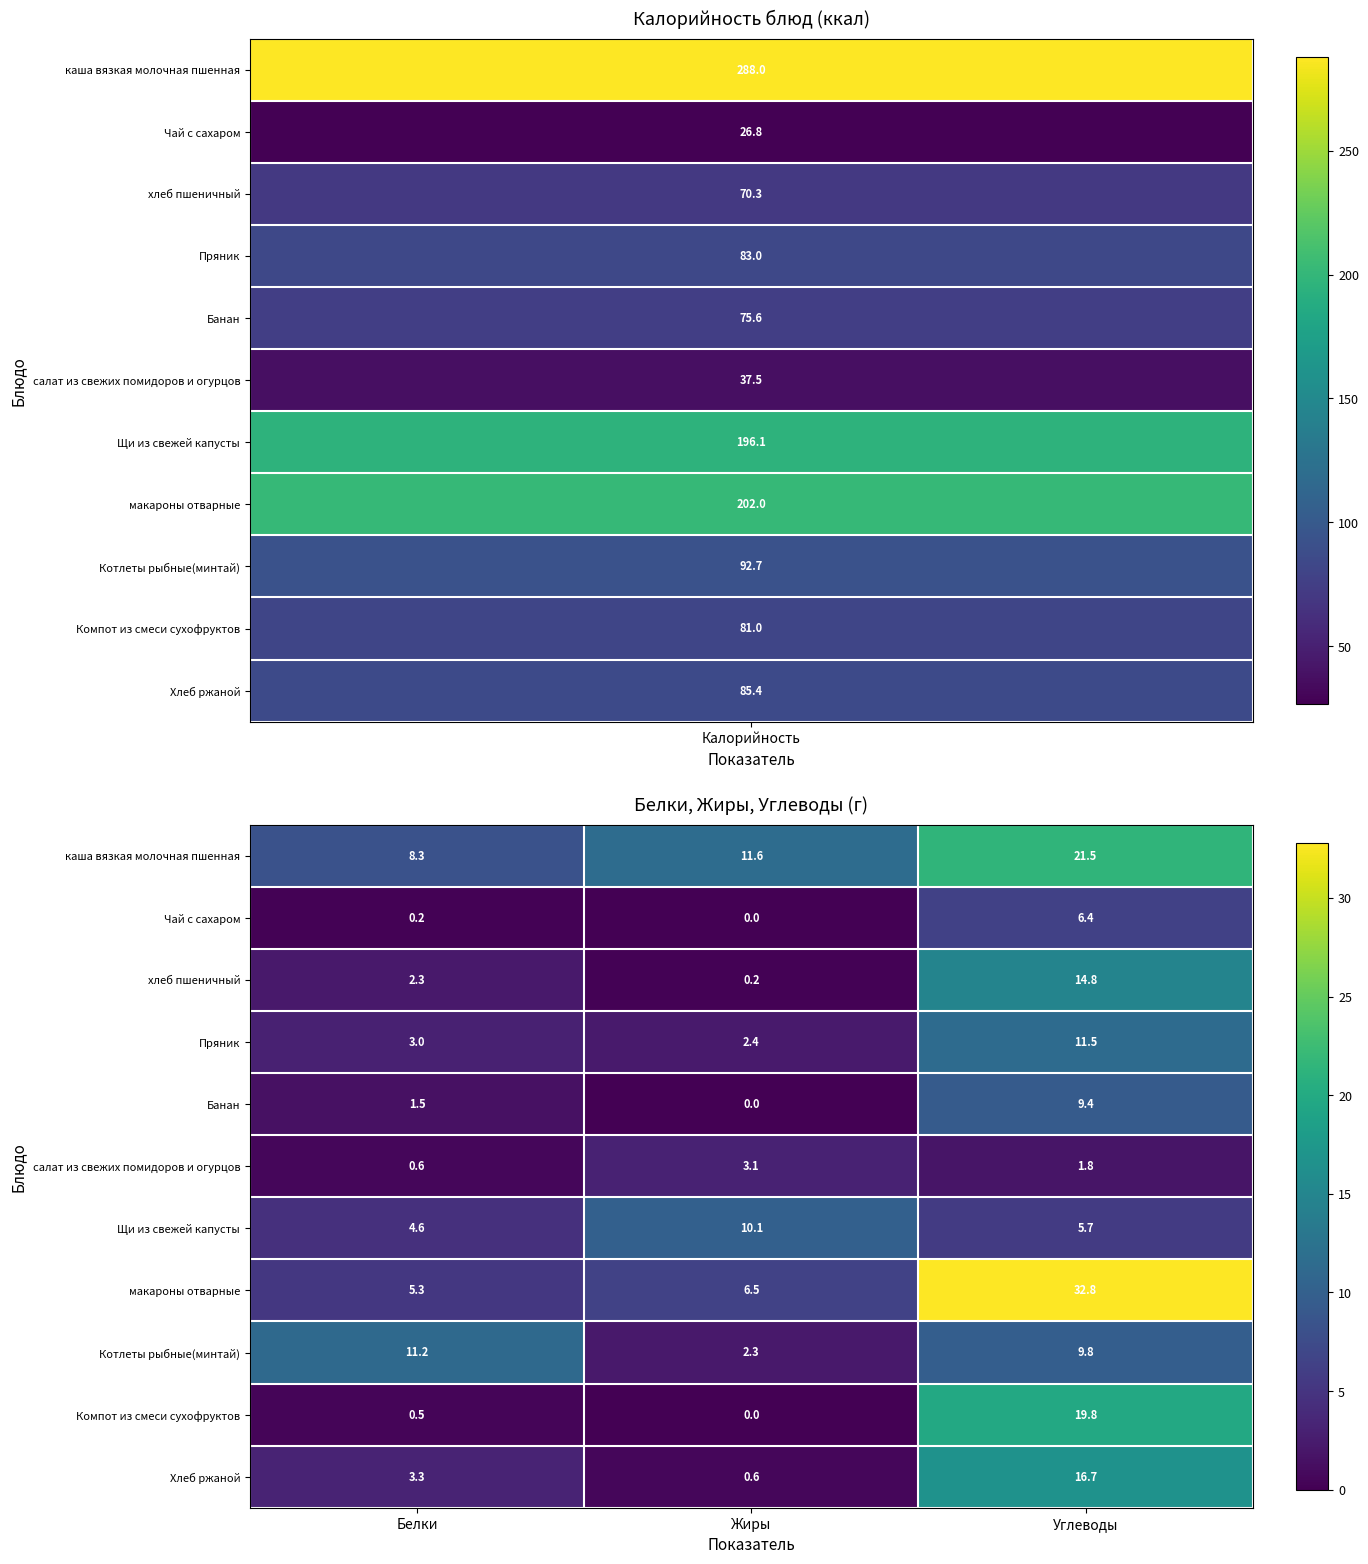

The value of Пряник at Углеводы is 15.8. True or false?

False